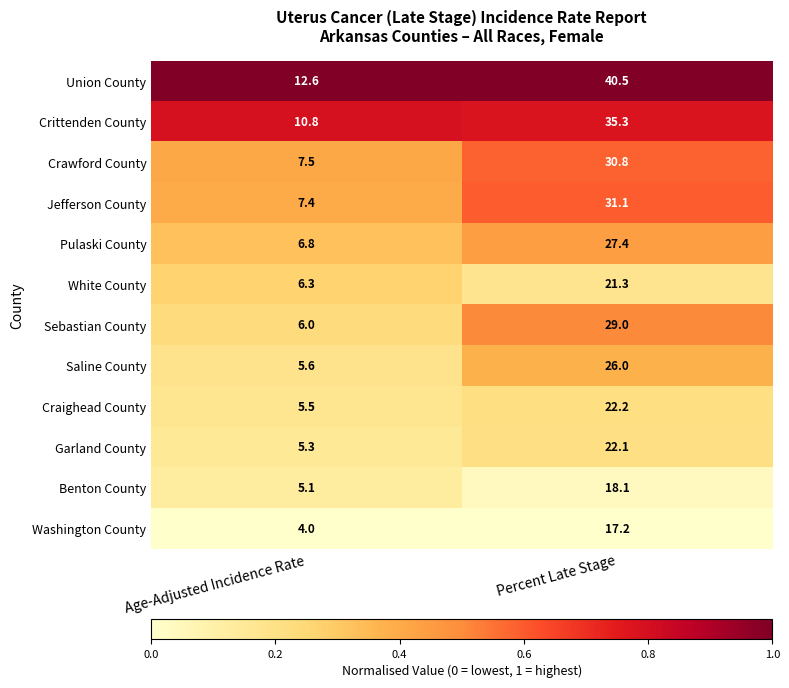

Reading right to left, list all the values displayed in this chart.

Union County: 40.5	12.6
Crittenden County: 35.3	10.8
Crawford County: 30.8	7.5
Jefferson County: 31.1	7.4
Pulaski County: 27.4	6.8
White County: 21.3	6.3
Sebastian County: 29.0	6.0
Saline County: 26.0	5.6
Craighead County: 22.2	5.5
Garland County: 22.1	5.3
Benton County: 18.1	5.1
Washington County: 17.2	4.0